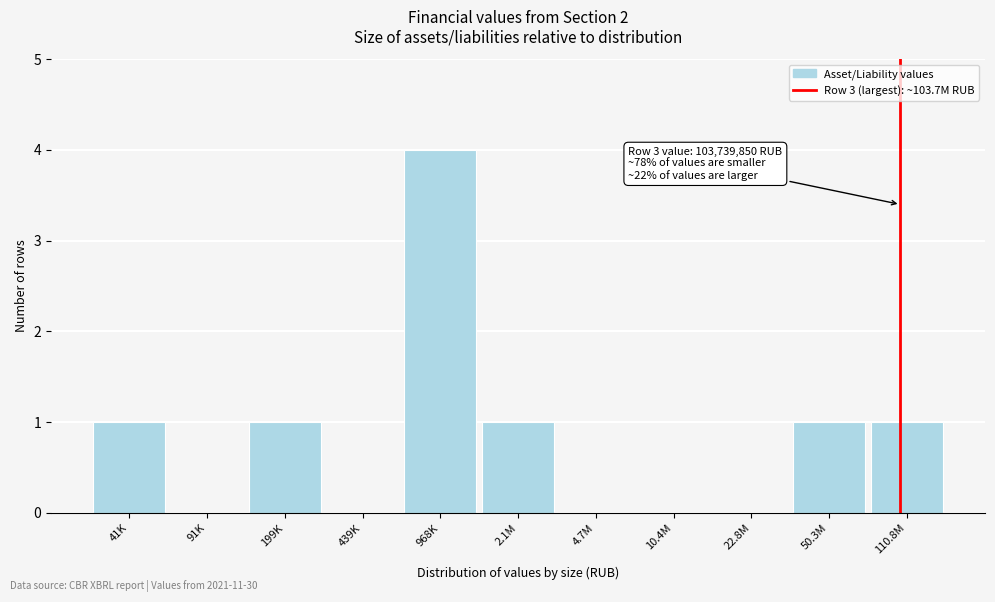

Reading left to right, list all the values displayed in this chart.

41K=1	91K=0	199K=1	439K=0	968K=4	2.1M=1	4.7M=0	10.4M=0	22.8M=0	50.3M=1	110.8M=1